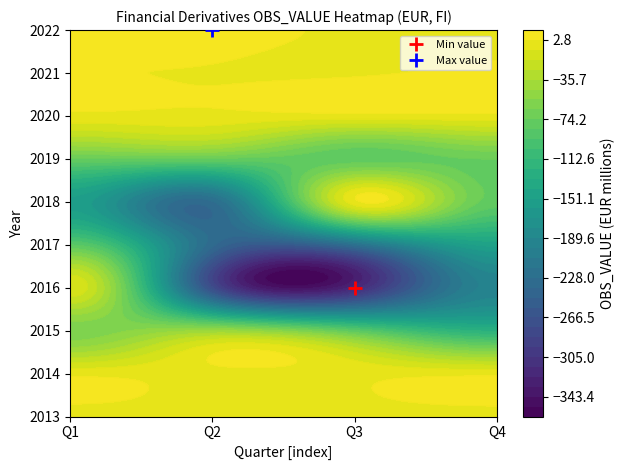

At which category is the sum across all series the highest?

Q1